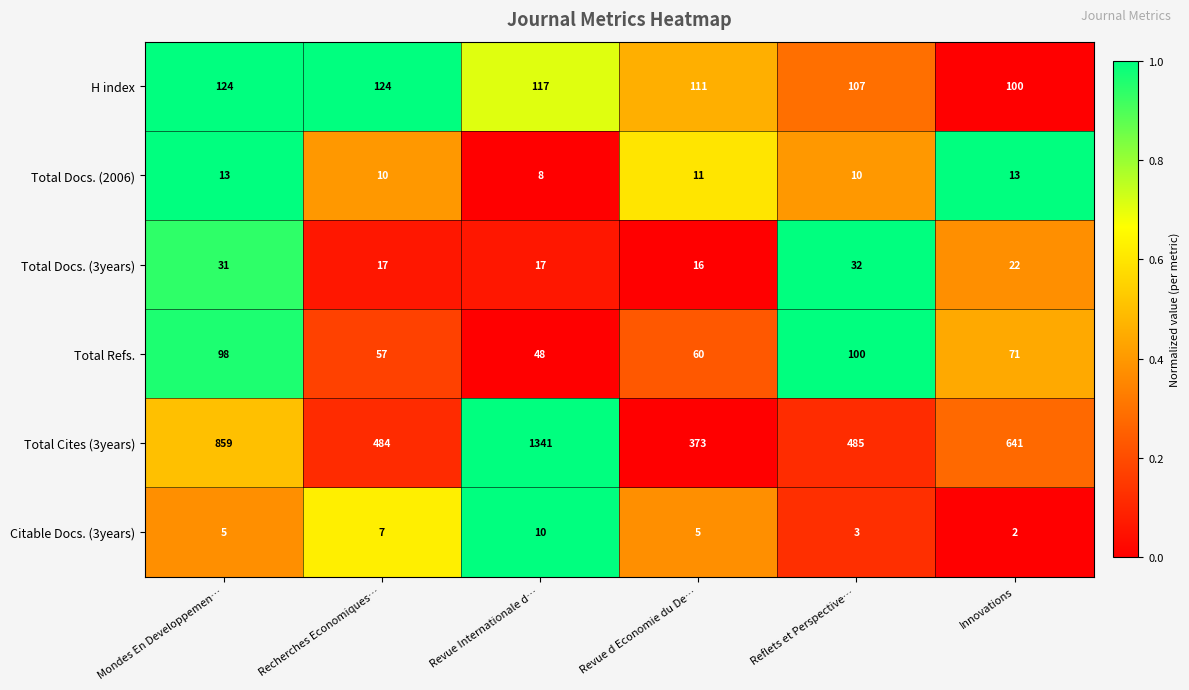

Count the number of data series in this chart.

6